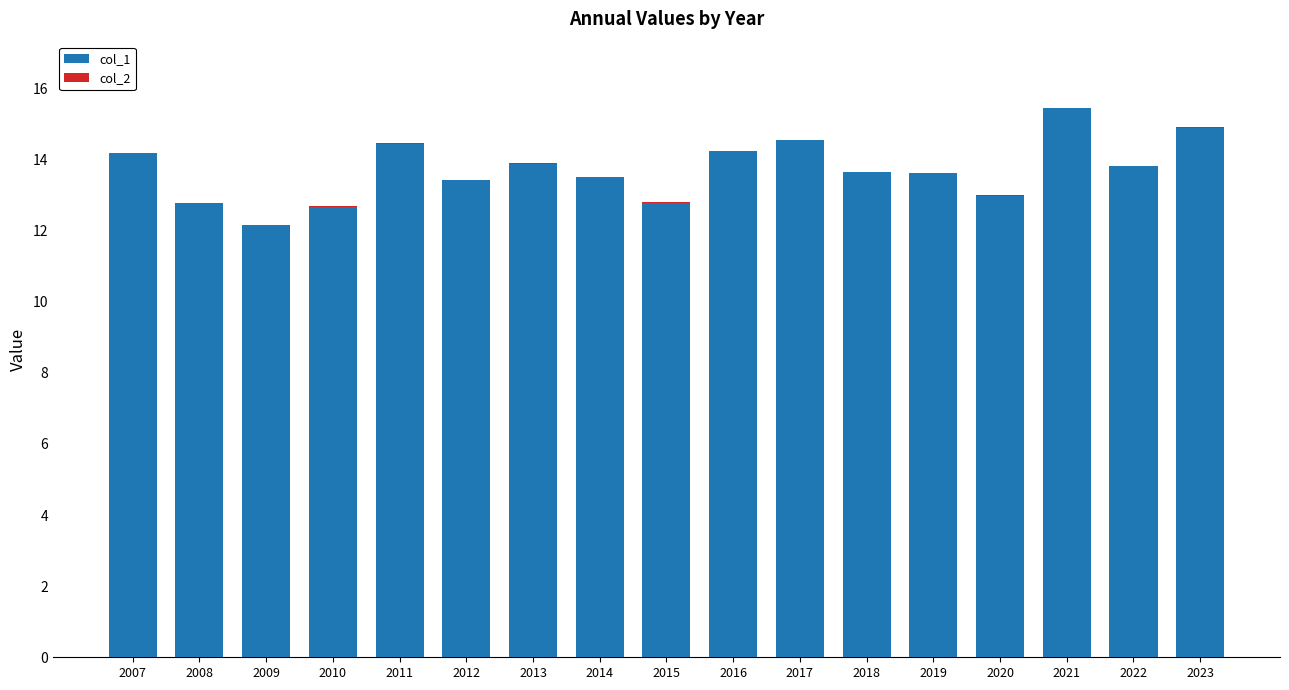

Does the chart contain stacked bars?

Yes